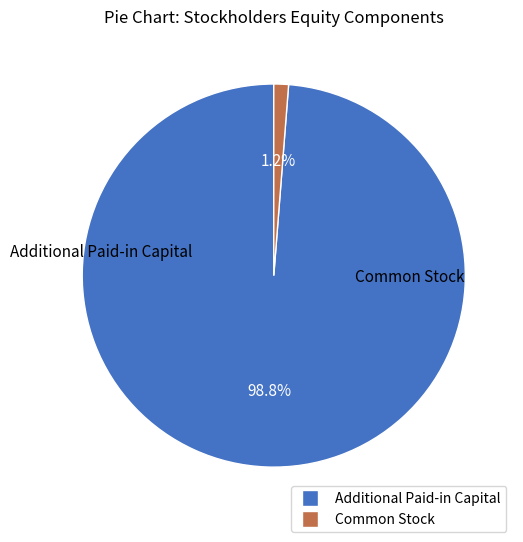

What percentage is NOT represented by Additional Paid-in Capital?

1.2%